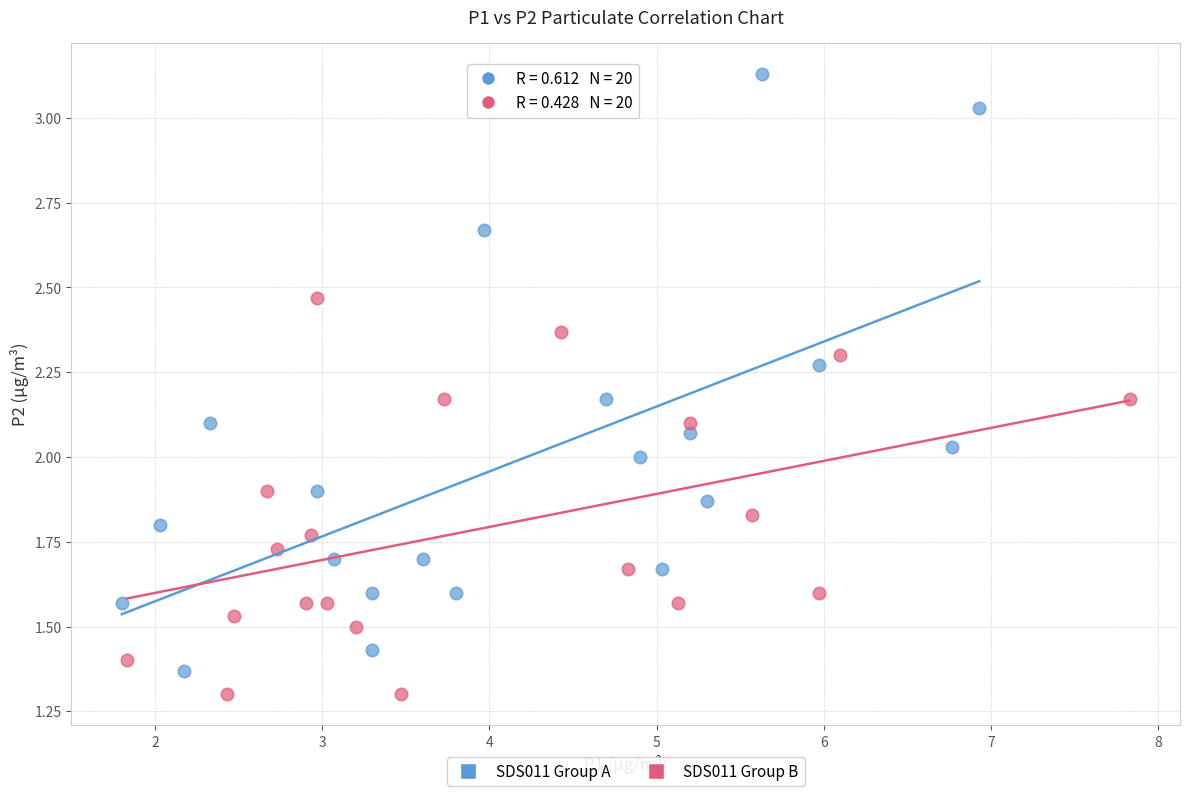

Which series reaches the maximum Y coordinate?

SDS011 Group A